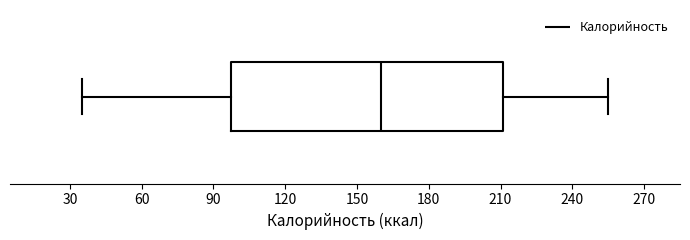

Where is the left edge of the box on the x-axis? The values are not printed on the chart, so give them approximately, as read against the axis.

95